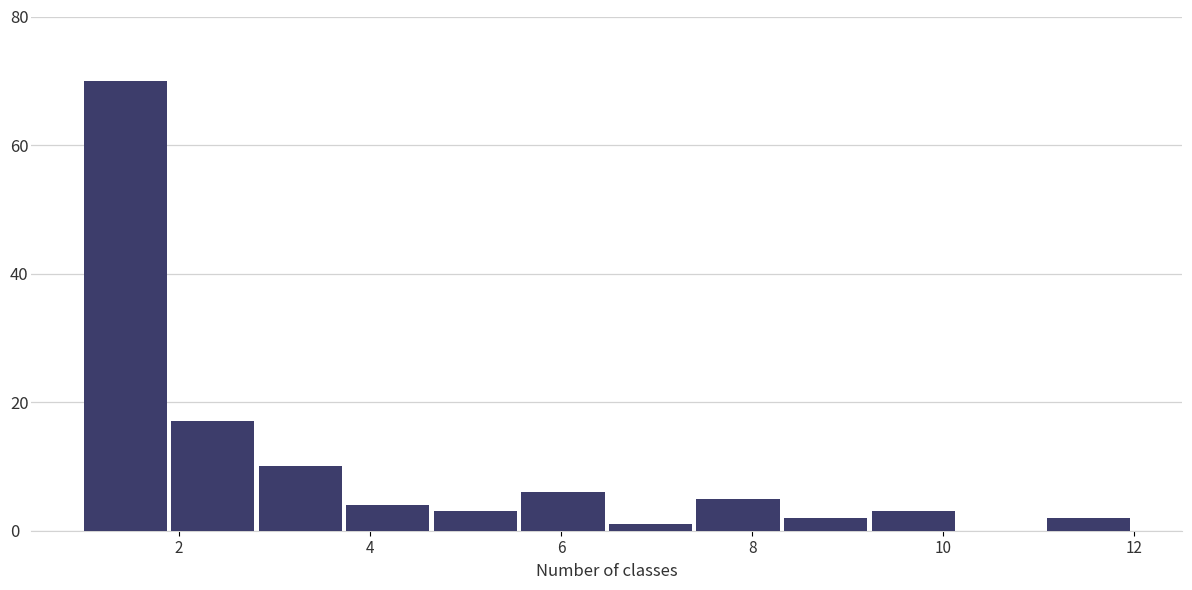

Reading left to right, list every bar in this chart as the range it spans on the x-axis followed by its height. Neither the bar edges nor the heights are printed on the chart, so give them approximately, as read against the axes.

1.0 to 2.0: 70
2.0 to 2.8: 18
2.8 to 3.8: 10
3.8 to 4.6: 4
4.6 to 5.6: 4
5.6 to 6.6: 6
6.6 to 7.4: under 2
7.4 to 8.4: 6
8.4 to 9.2: 2
9.2 to 10.2: 4
10.2 to 11.0: 0
11.0 to 12.0: 2